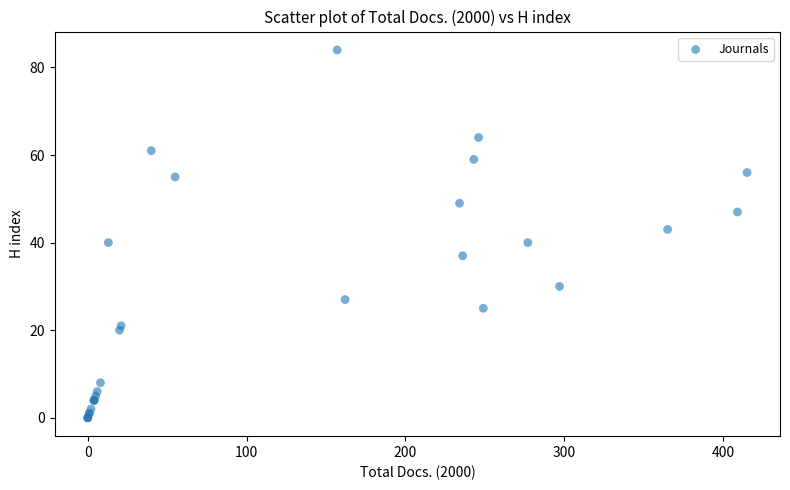

What Y value in the scatter plot is closest to 42?

43